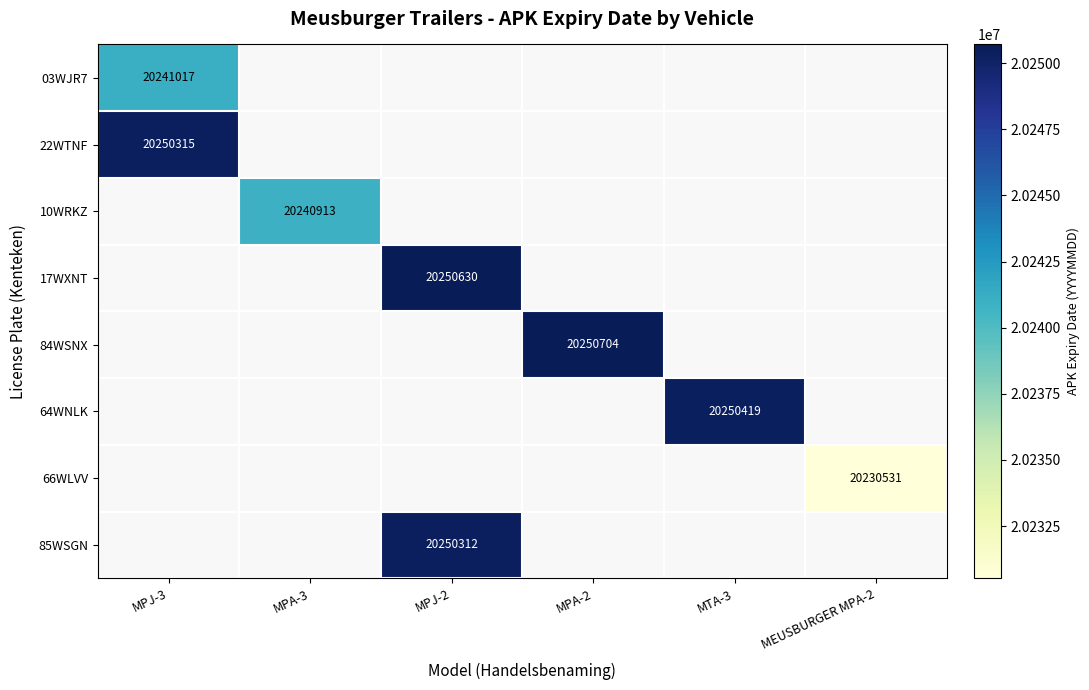

True or false: 22WTNF has a value of 20250315 at MPJ-3.

True